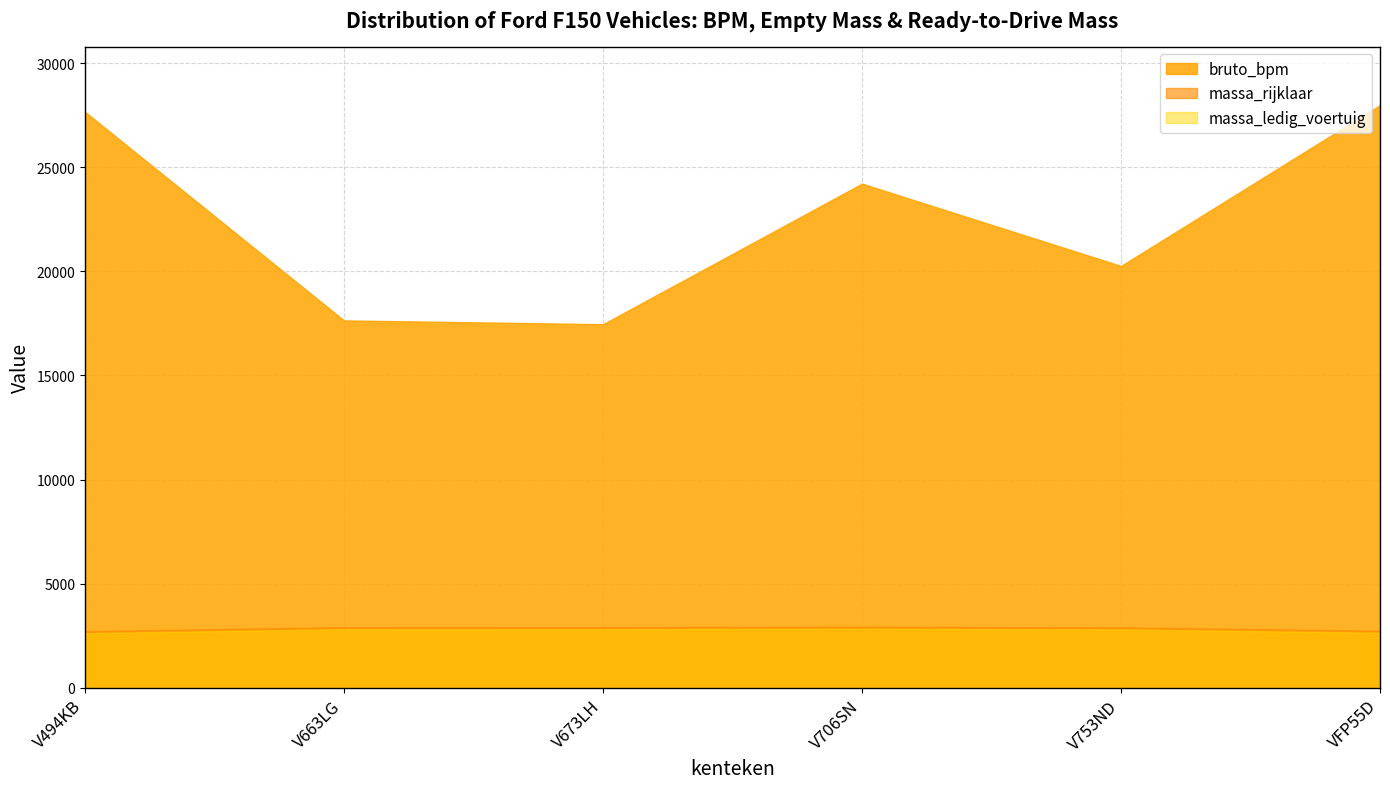

What position from the right is V673LH?

4